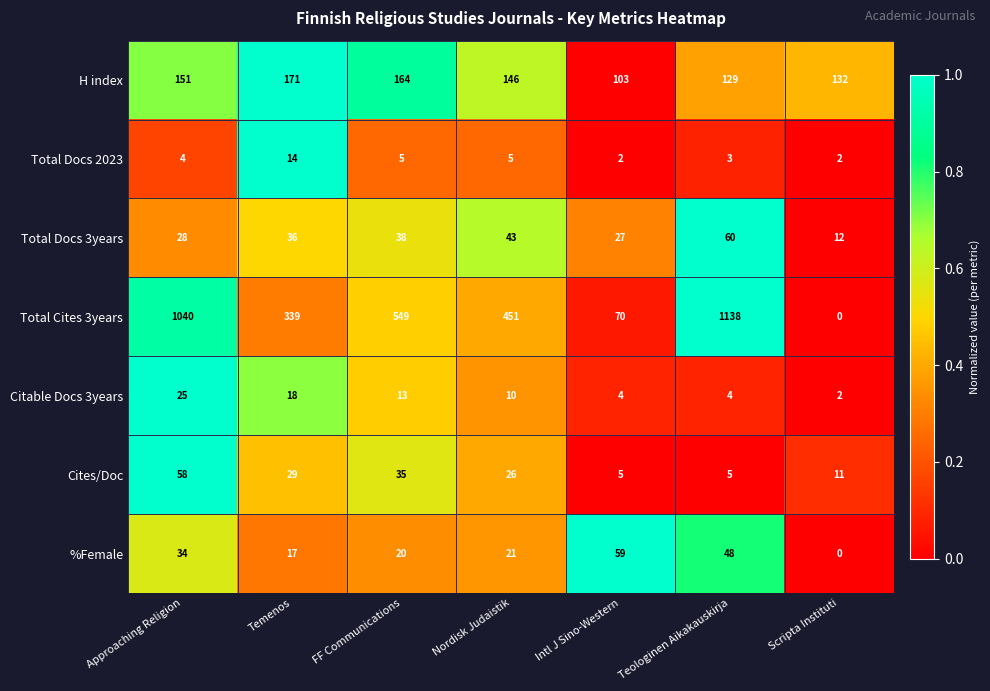

What is the greatest value displayed?

1138